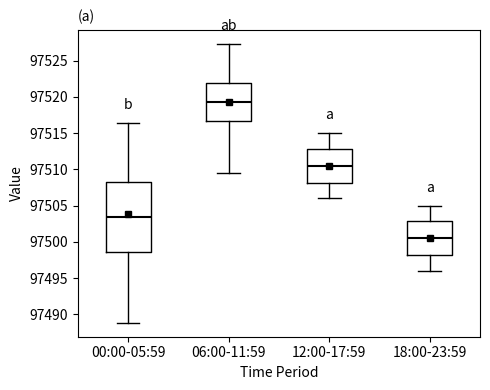

Which box is the tallest, from its lower edge to its upper edge?

00:00-05:59